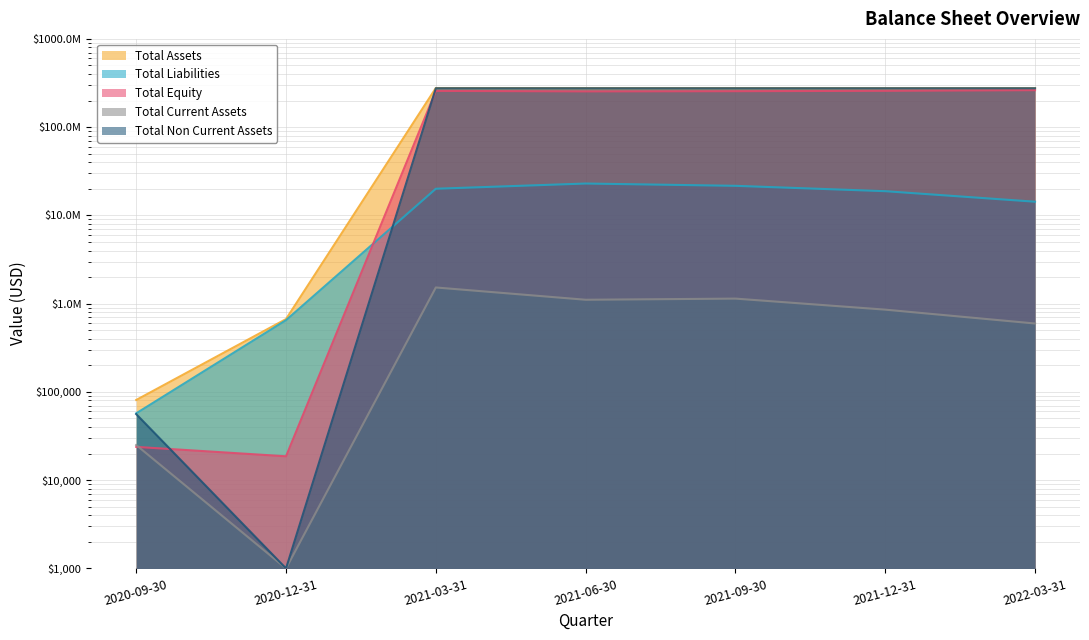

What are all the series names shown in the legend?

Total Assets, Total Liabilities, Total Equity, Total Current Assets, Total Non Current Assets